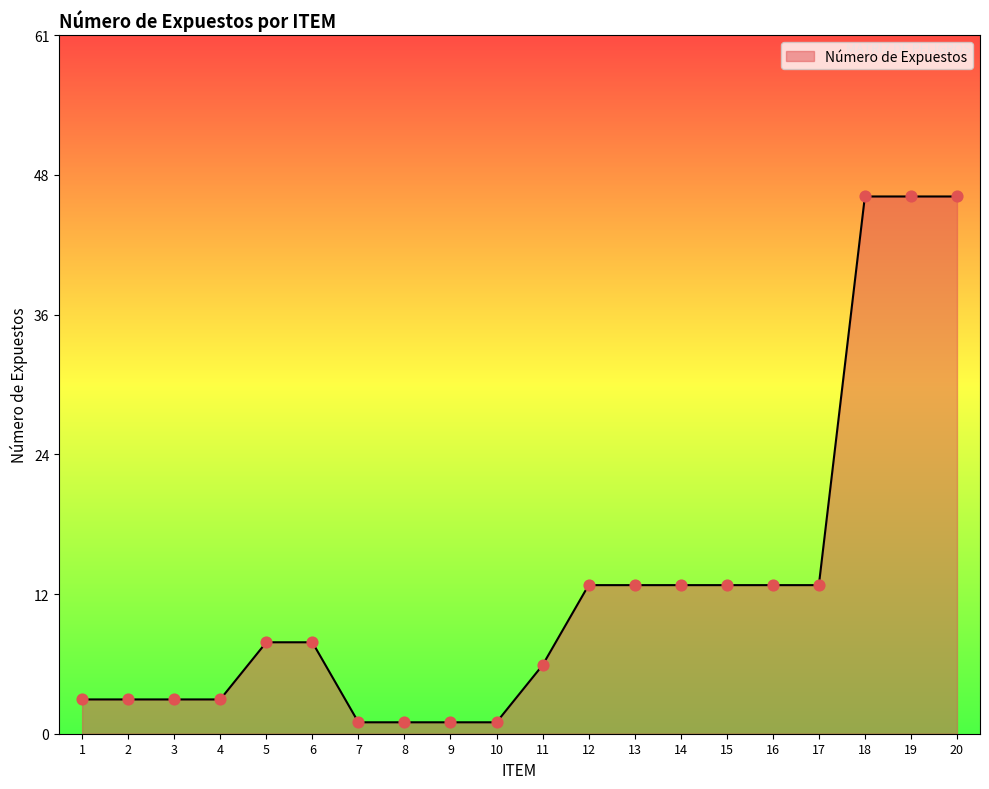

Between 15 and 8, which is larger?

15